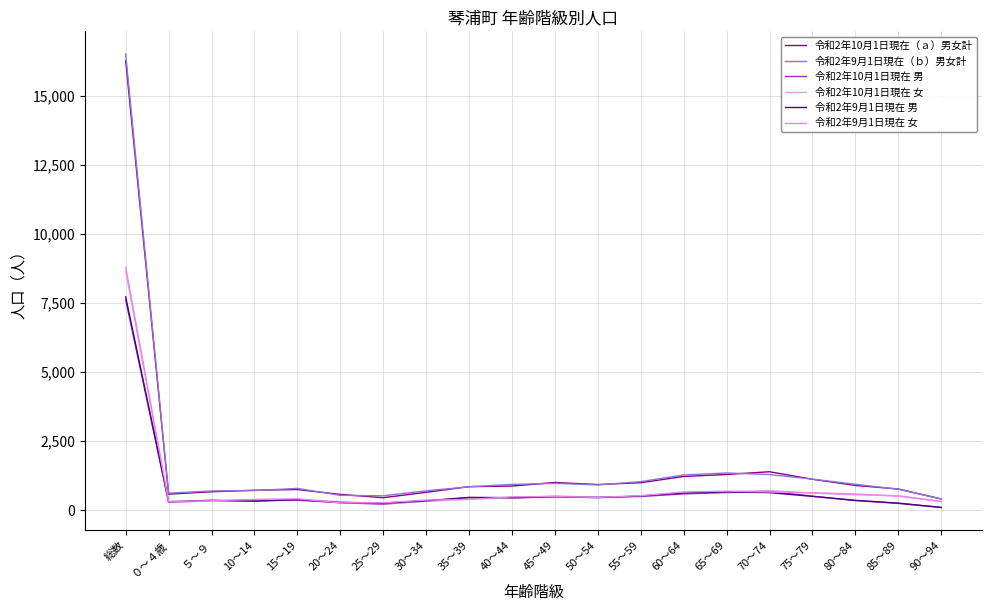

Is the value of 令和2年10月1日現在 男 at 50～54 greater than the value of 令和2年10月1日現在（ａ）男女計 at 20～24?

No